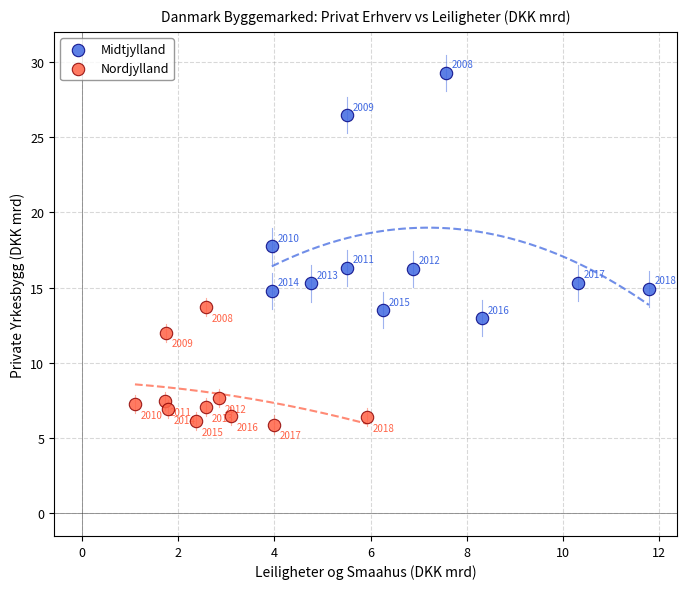

Which series contains the lowest Y value?

Nordjylland